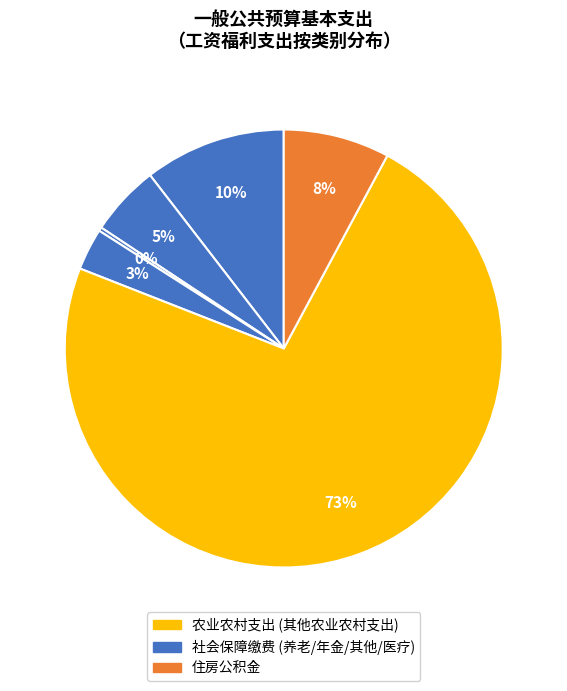

Is there any slice that represents more than half of the pie?

Yes